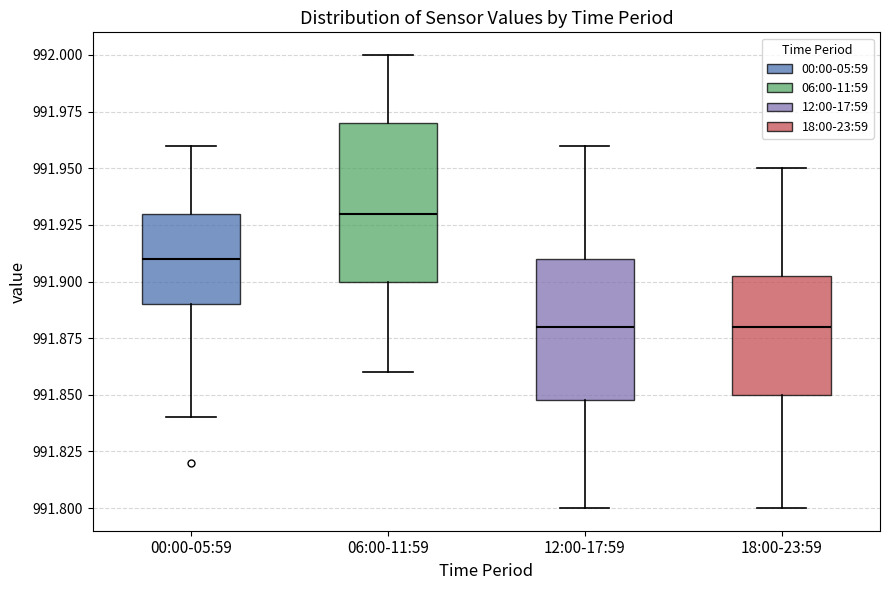

Where does the upper whisker of the box for 00:00-05:59 end on the y-axis? The values are not printed on the chart, so give them approximately, as read against the axis.

991.960